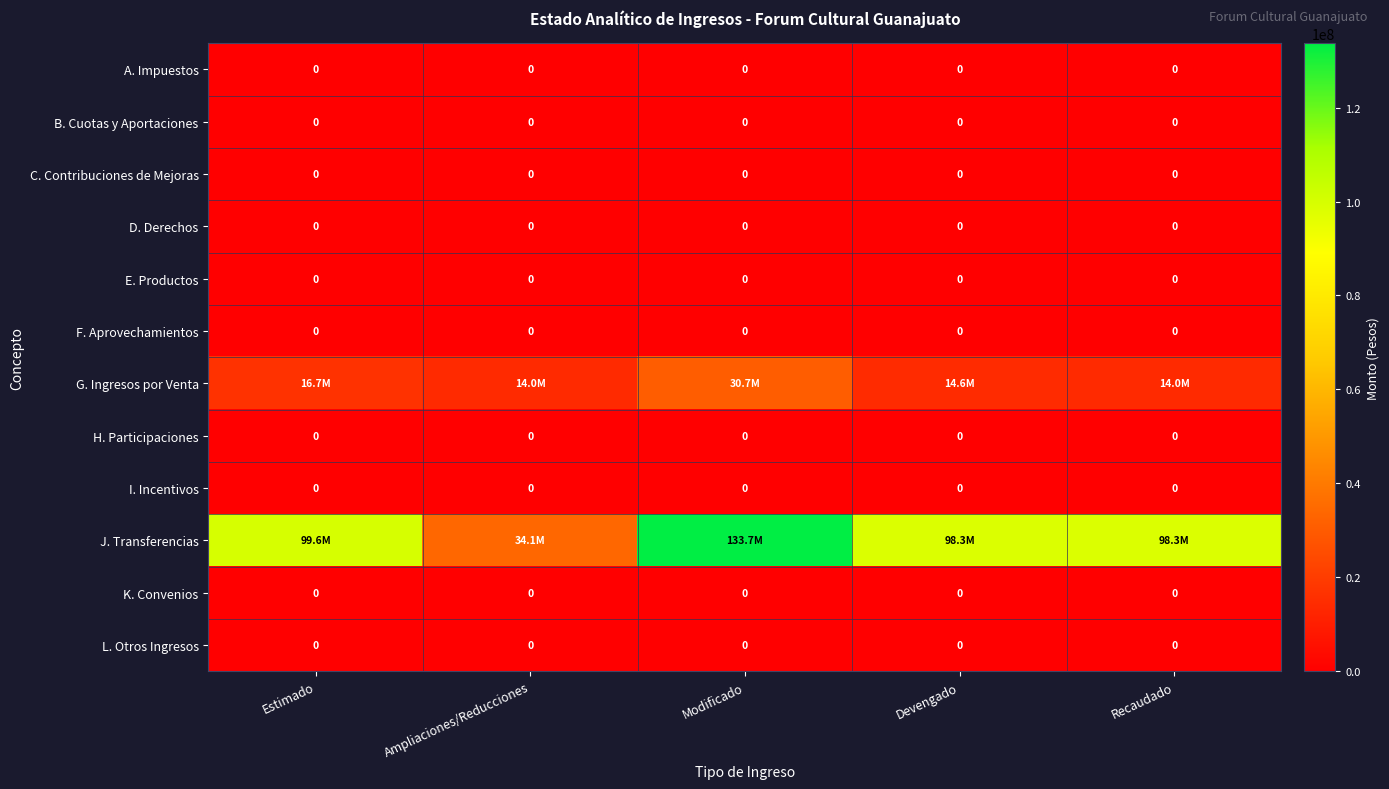

At how many categories does at least one series exceed 51834215?

4